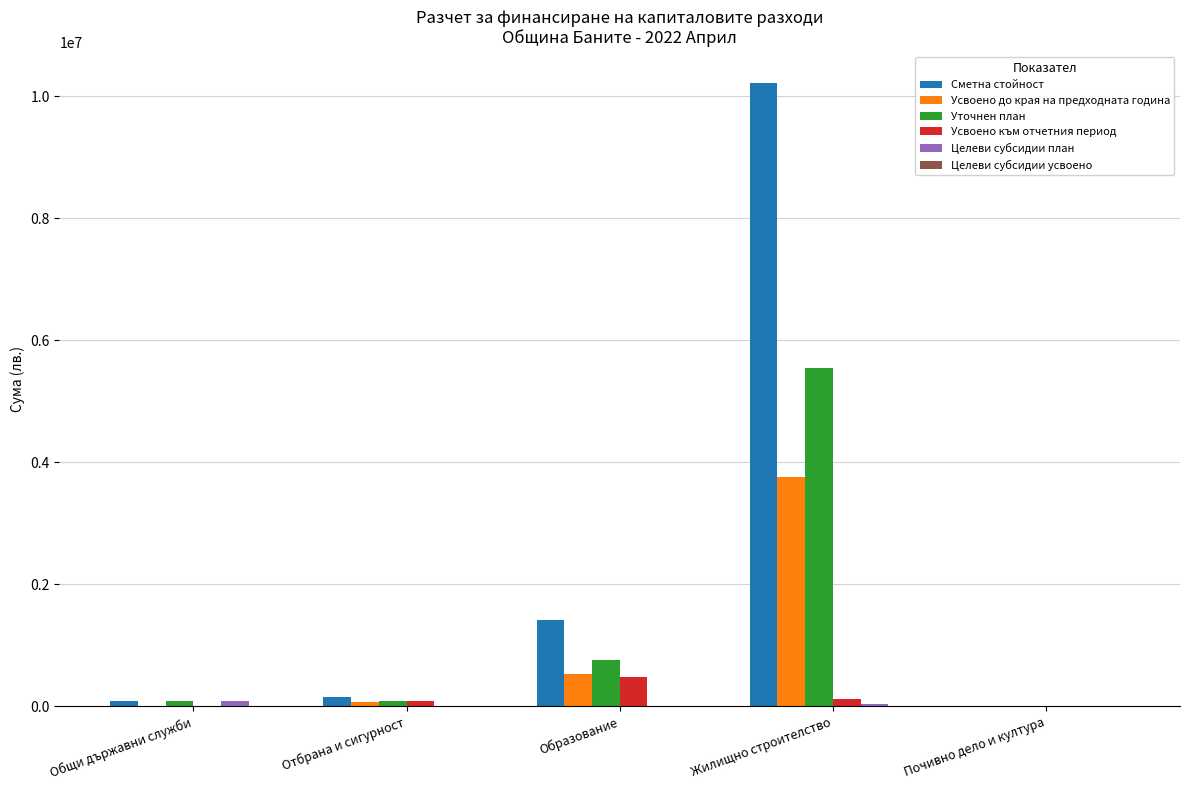

Which series has the largest total across all categories?

Сметна стойност